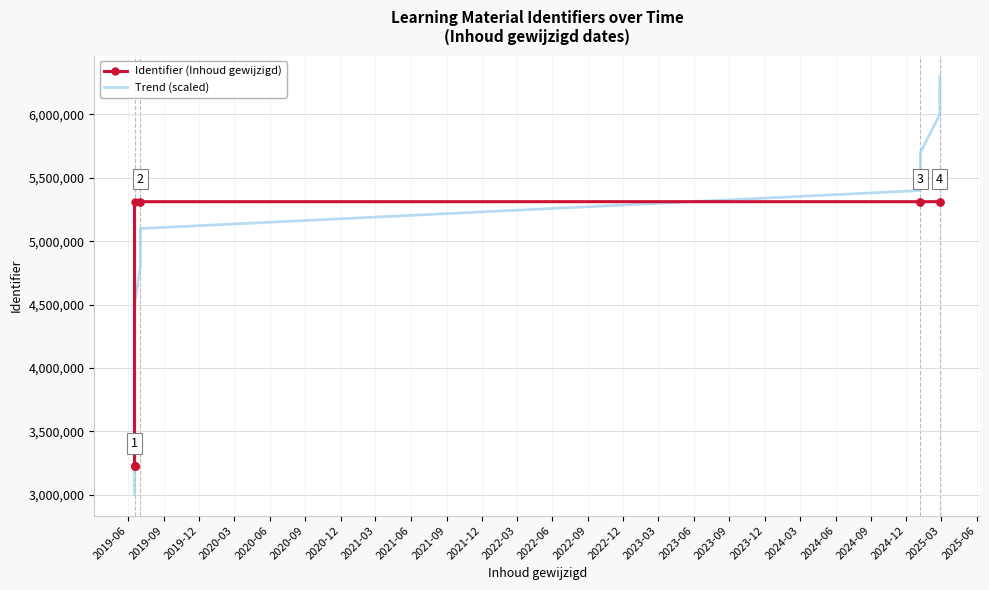

Which has a higher value, 2019-06 or 2021-12?

2021-12